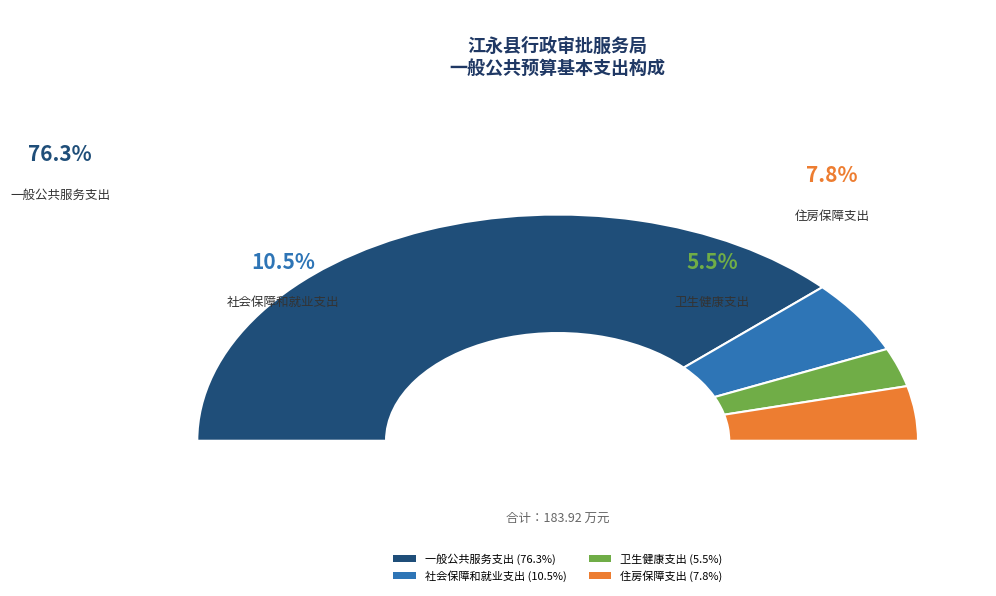

Which slice is the smallest?

卫生健康支出